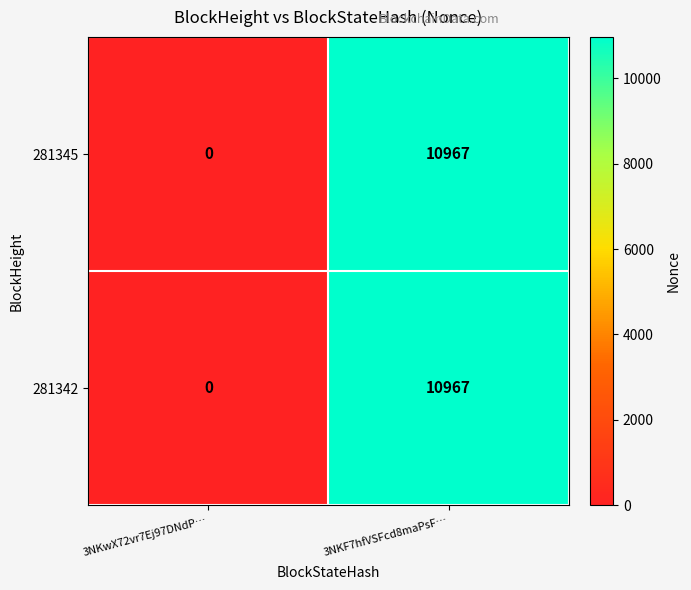

List the labels in order of 281342 value, smallest first.

3NKwX72vr7Ej97DNdP…, 3NKF7hfVSFcd8maPsF…